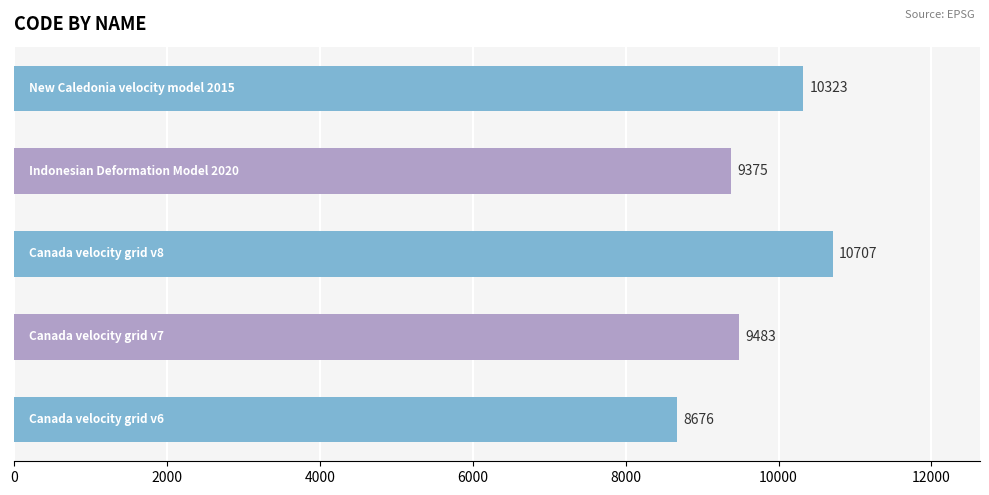

What is the smallest value displayed?

8676